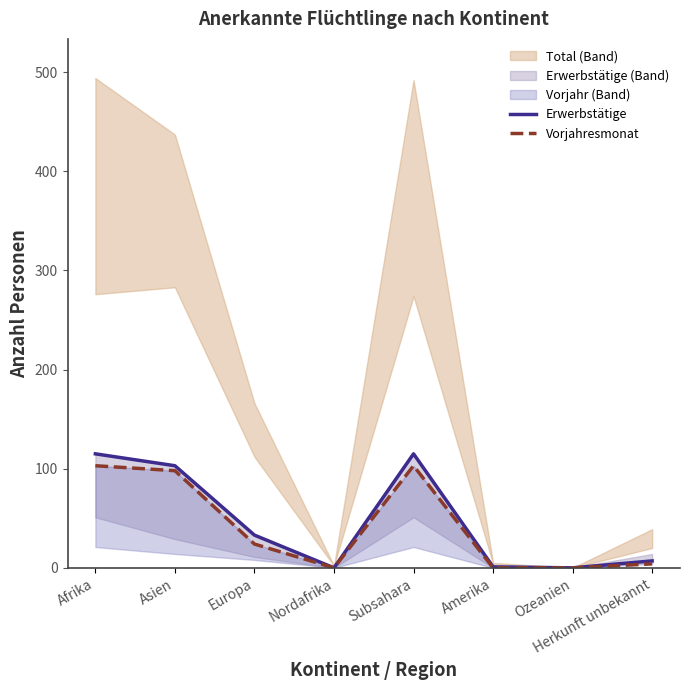

What is the label of the 8th point from the right?

Afrika